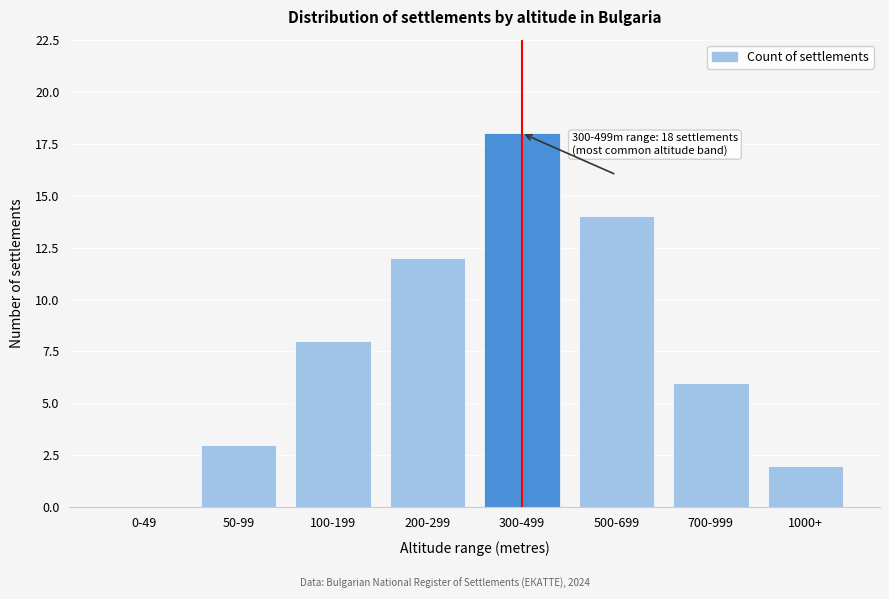

Reading left to right, extract all data points from this chart.

0-49=0	50-99=3	100-199=8	200-299=12	300-499=18	500-699=14	700-999=6	1000+=2